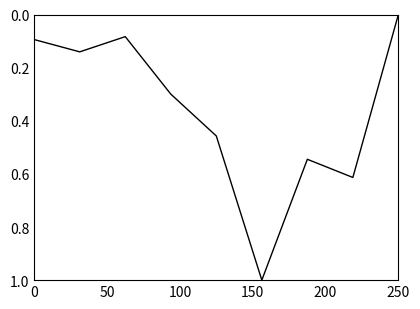

What is the maximum value shown in the chart?

1.0